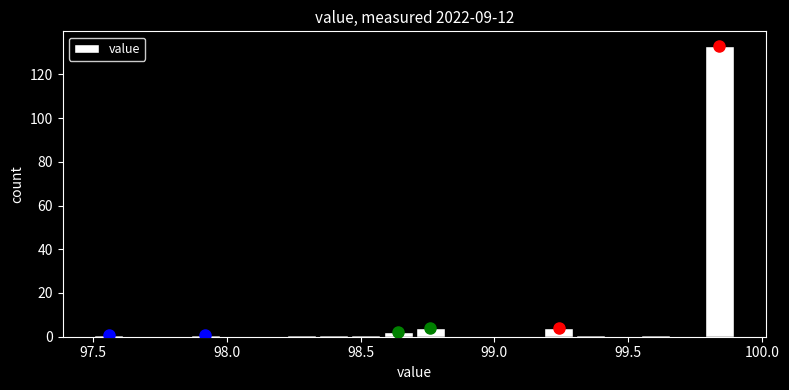

Read against the x-axis, roughly where is the centre of the tallest bar?

99.85